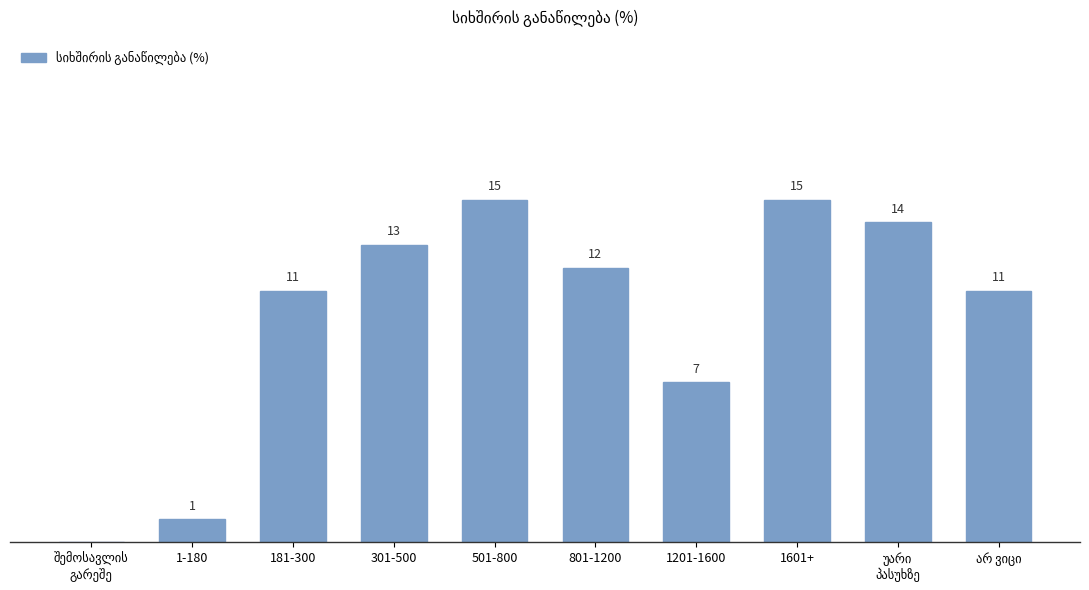

Where does the data first go above 12?

301-500